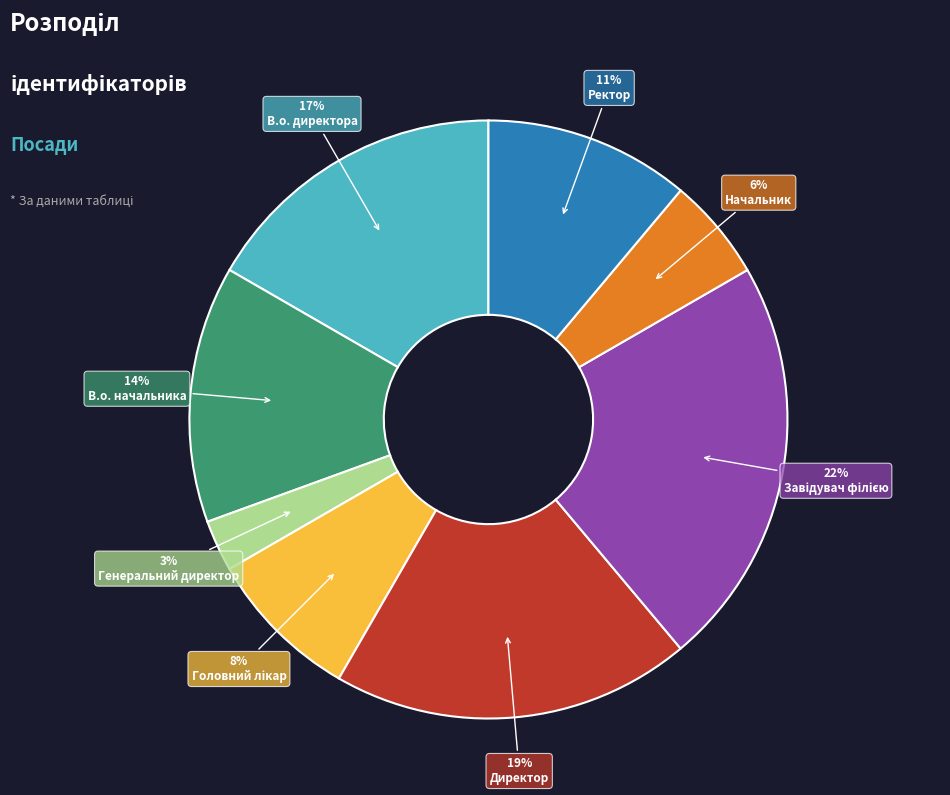

Is there a majority slice in this chart?

No